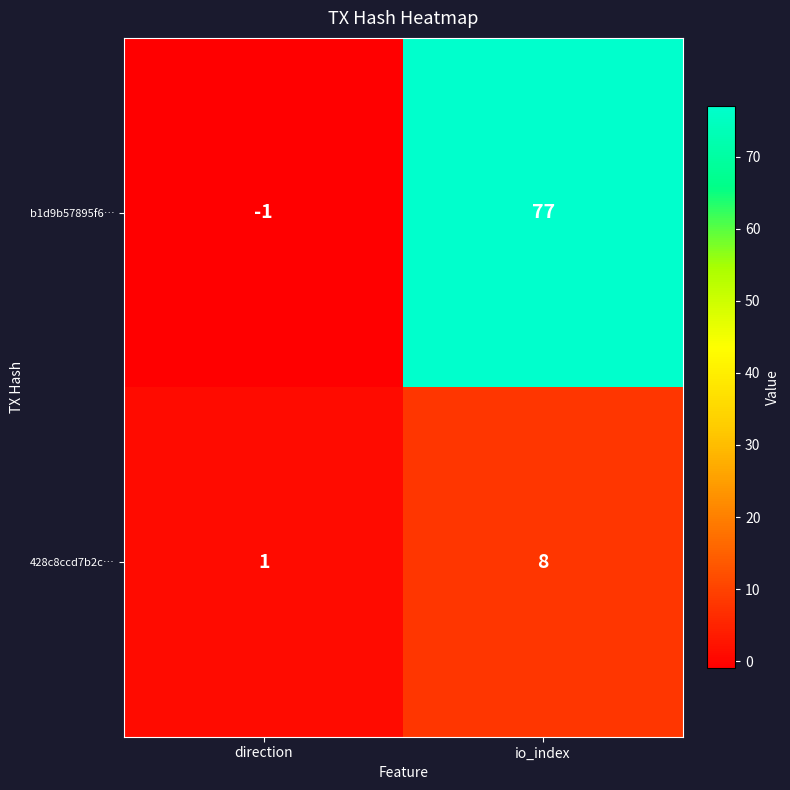

Reading right to left, list all the values displayed in this chart.

b1d9b57895f6…: 77	-1
428c8ccd7b2c…: 8	1